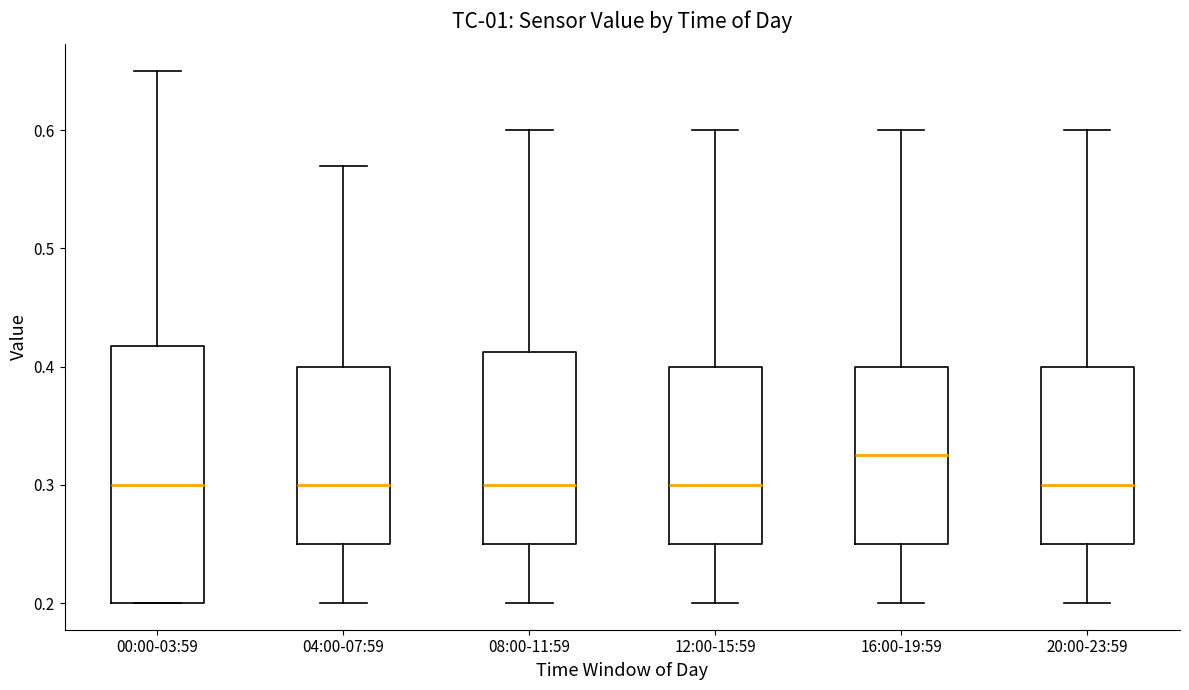

Reading left to right, read every box against the y-axis: the position of its median line, the range the box covers, and the ends of its whiskers. The values are not printed on the chart, so give them approximately, as read against the axis.

00:00-03:59: median 0.30, box 0.20 to 0.42, whiskers 0.20 to 0.65
04:00-07:59: median 0.30, box 0.25 to 0.40, whiskers 0.20 to 0.57
08:00-11:59: median 0.30, box 0.25 to 0.41, whiskers 0.20 to 0.60
12:00-15:59: median 0.30, box 0.25 to 0.40, whiskers 0.20 to 0.60
16:00-19:59: median 0.33, box 0.25 to 0.40, whiskers 0.20 to 0.60
20:00-23:59: median 0.30, box 0.25 to 0.40, whiskers 0.20 to 0.60